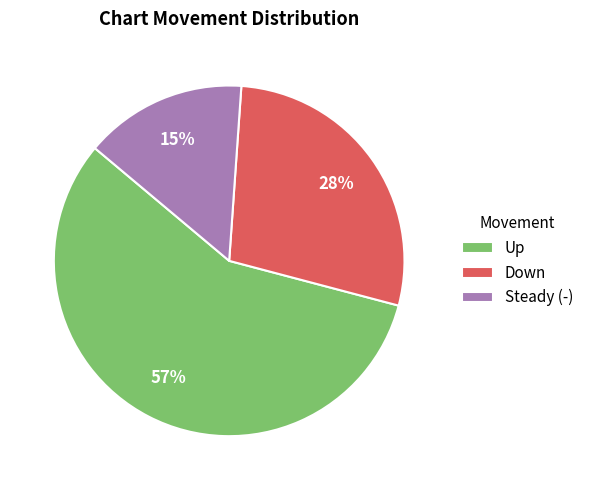

Is it true that Up is 57% of the pie?

True